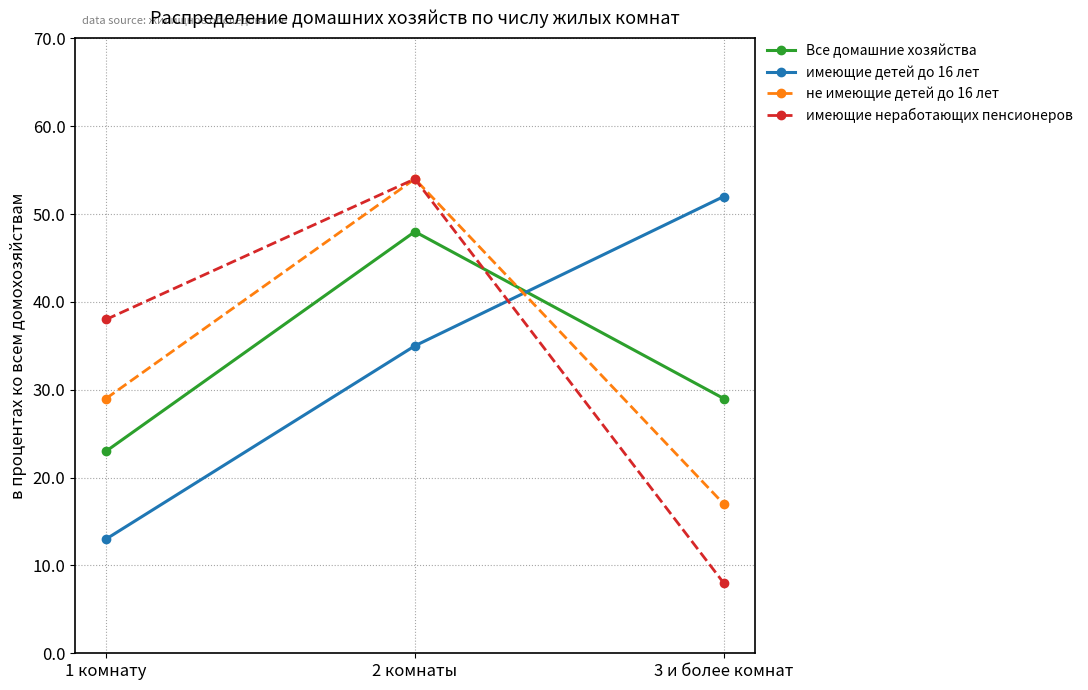

What position from the left is 1 комнату?

1